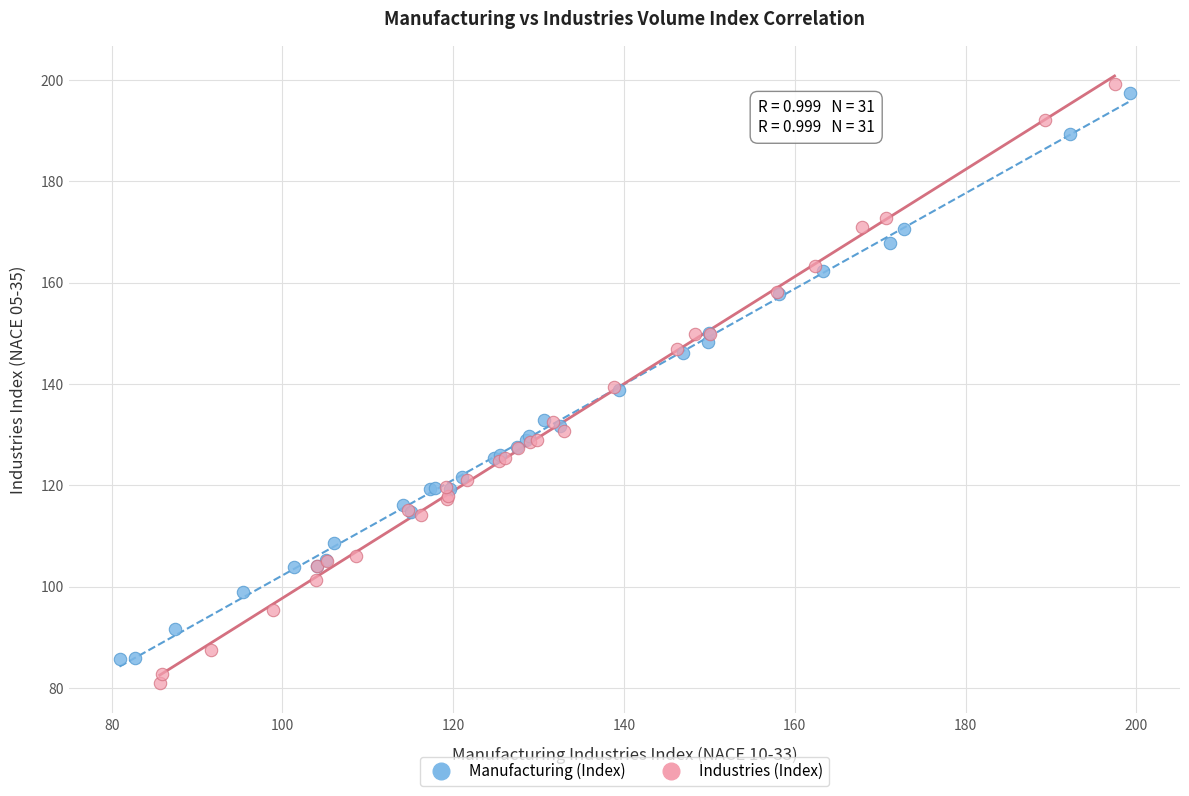

Which series reaches the maximum Y coordinate?

Industries (Index)